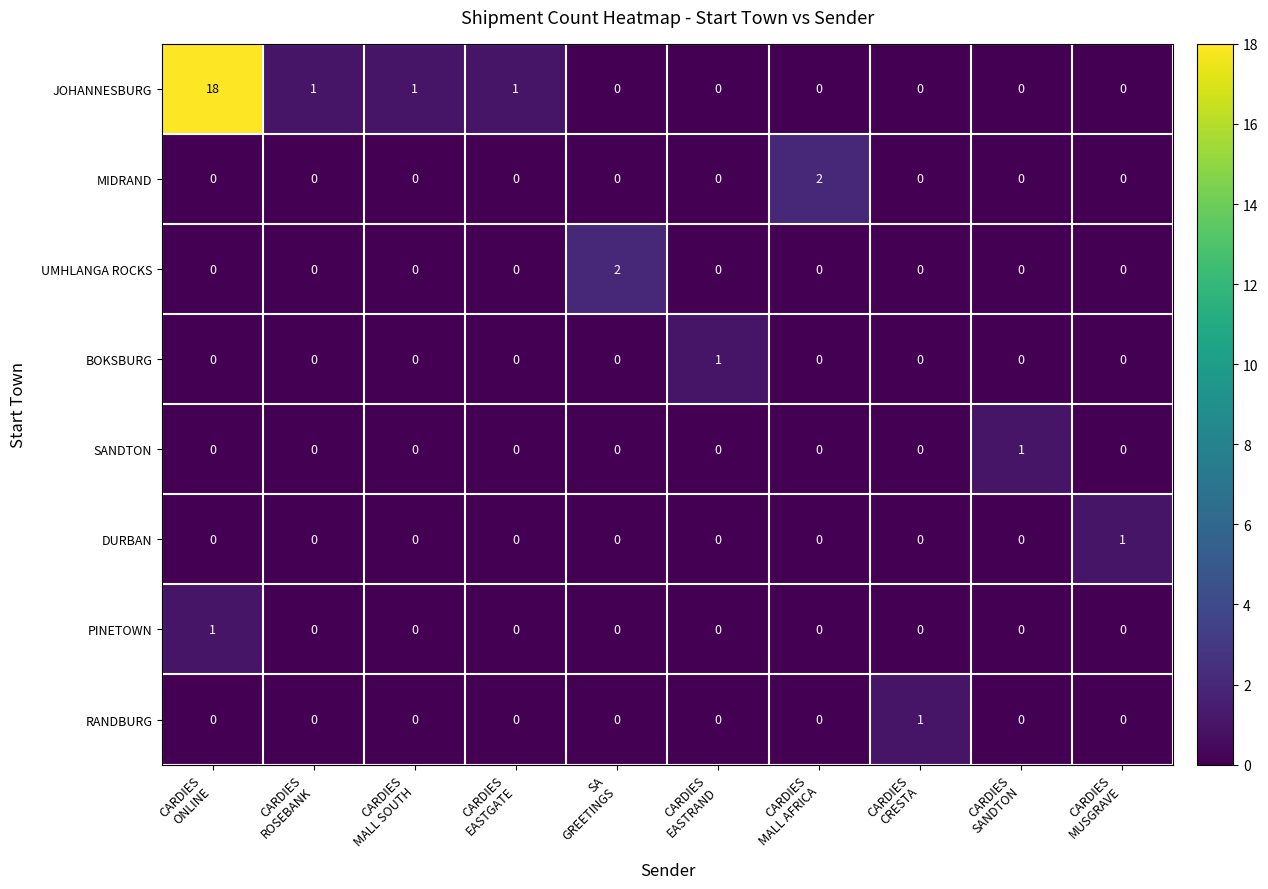

Which series has the widest spread of values?

JOHANNESBURG